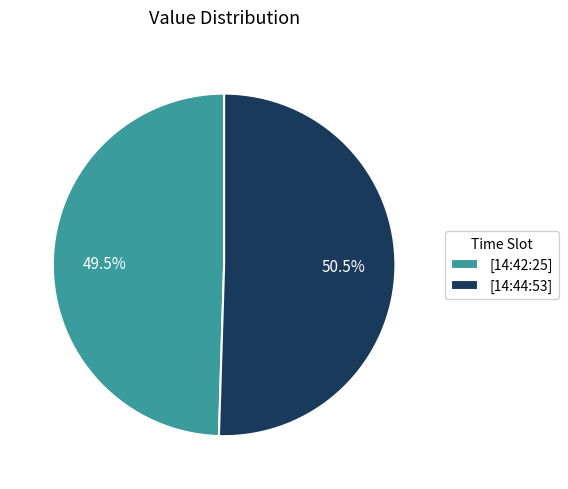

To the nearest percent, what is the difference between the largest and smallest slice percentages?

1%